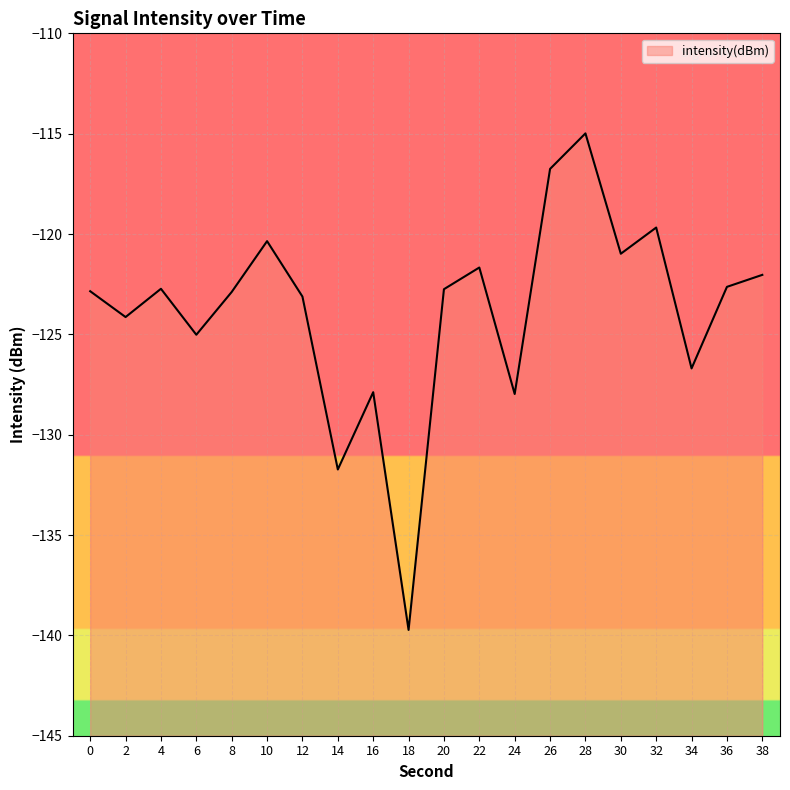

List the labels in order of value, smallest first.

18, 14, 24, 16, 34, 6, 2, 12, 8, 0, 20, 4, 36, 38, 22, 30, 10, 32, 26, 28